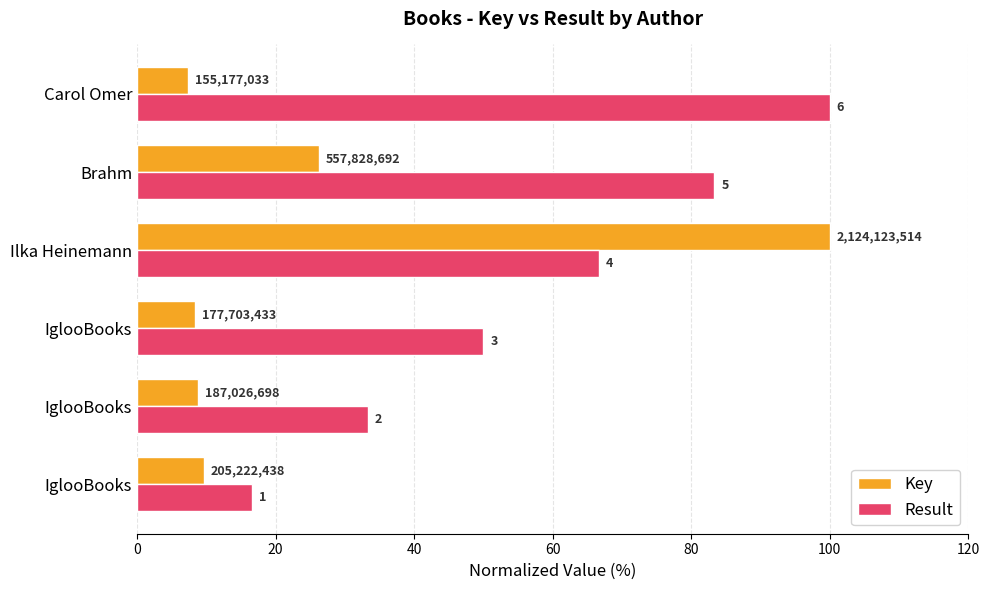

Which series has the largest range (max minus min)?

Key